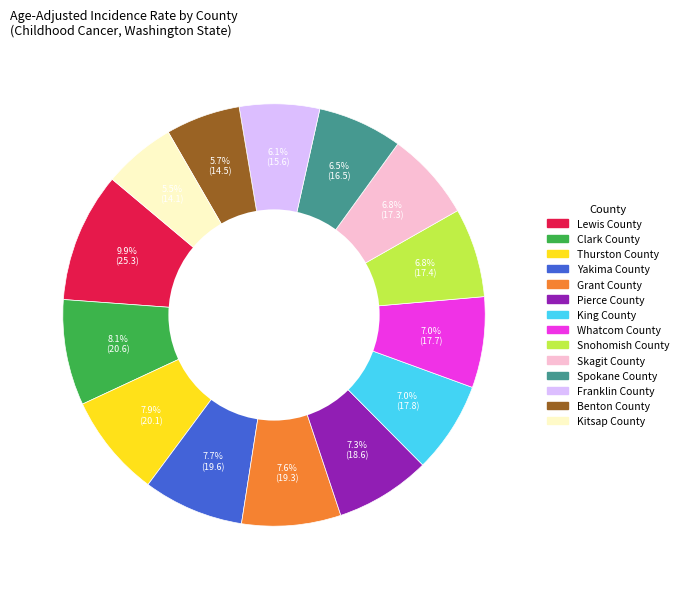

The Whatcom County slice represents 7% of the pie. True or false?

True